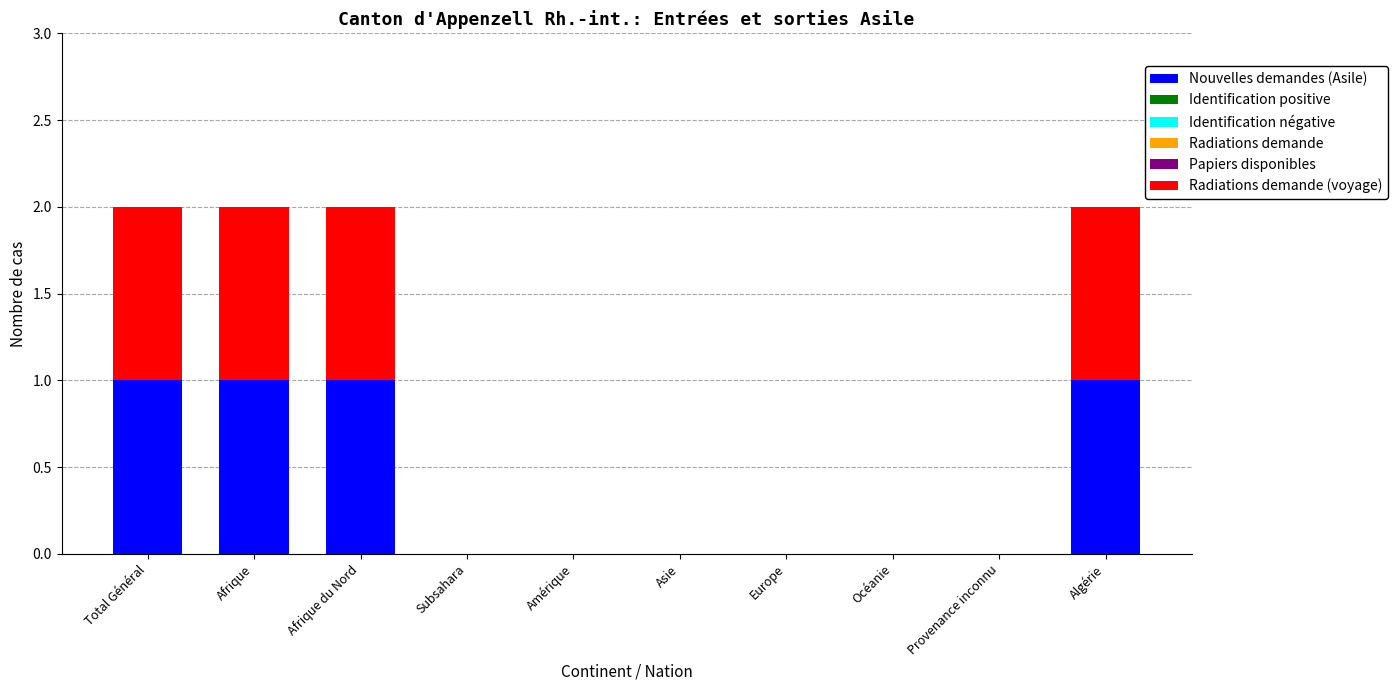

Reading right to left, list the values for the Nouvelles demandes (Asile) series.

Algérie=1	Provenance inconnu=0	Océanie=0	Europe=0	Asie=0	Amérique=0	Subsahara=0	Afrique du Nord=1	Afrique=1	Total Général=1